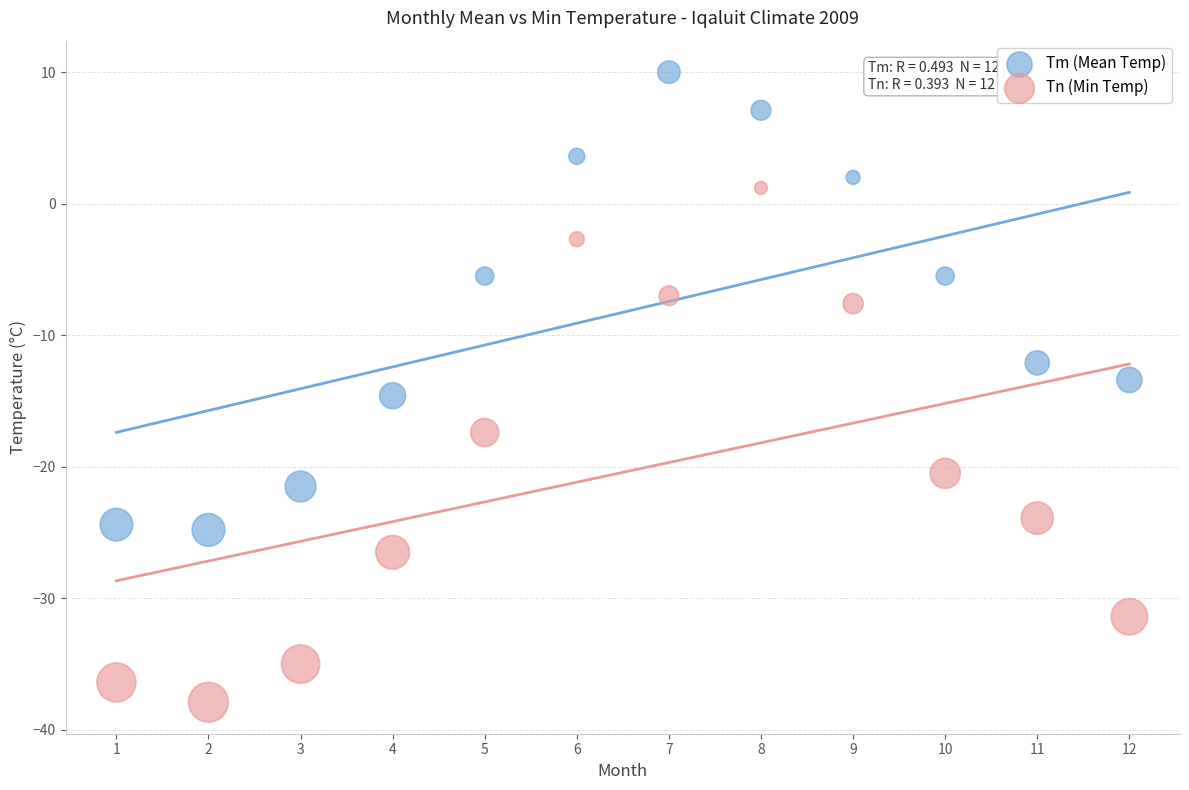

Which series contains the lowest Y value?

Tn (Min Temp)